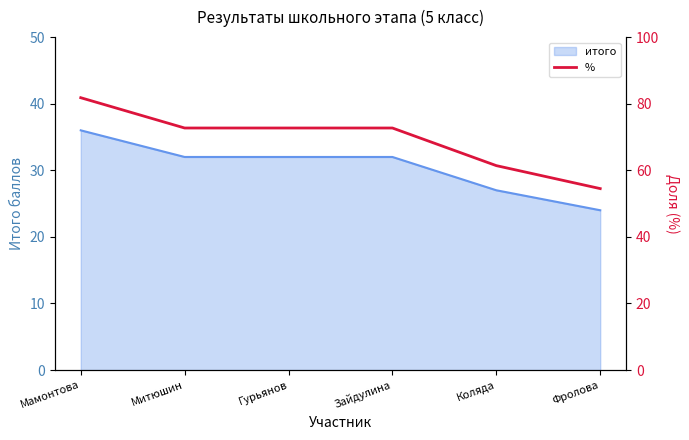

Count the number of values greater than 72.

4